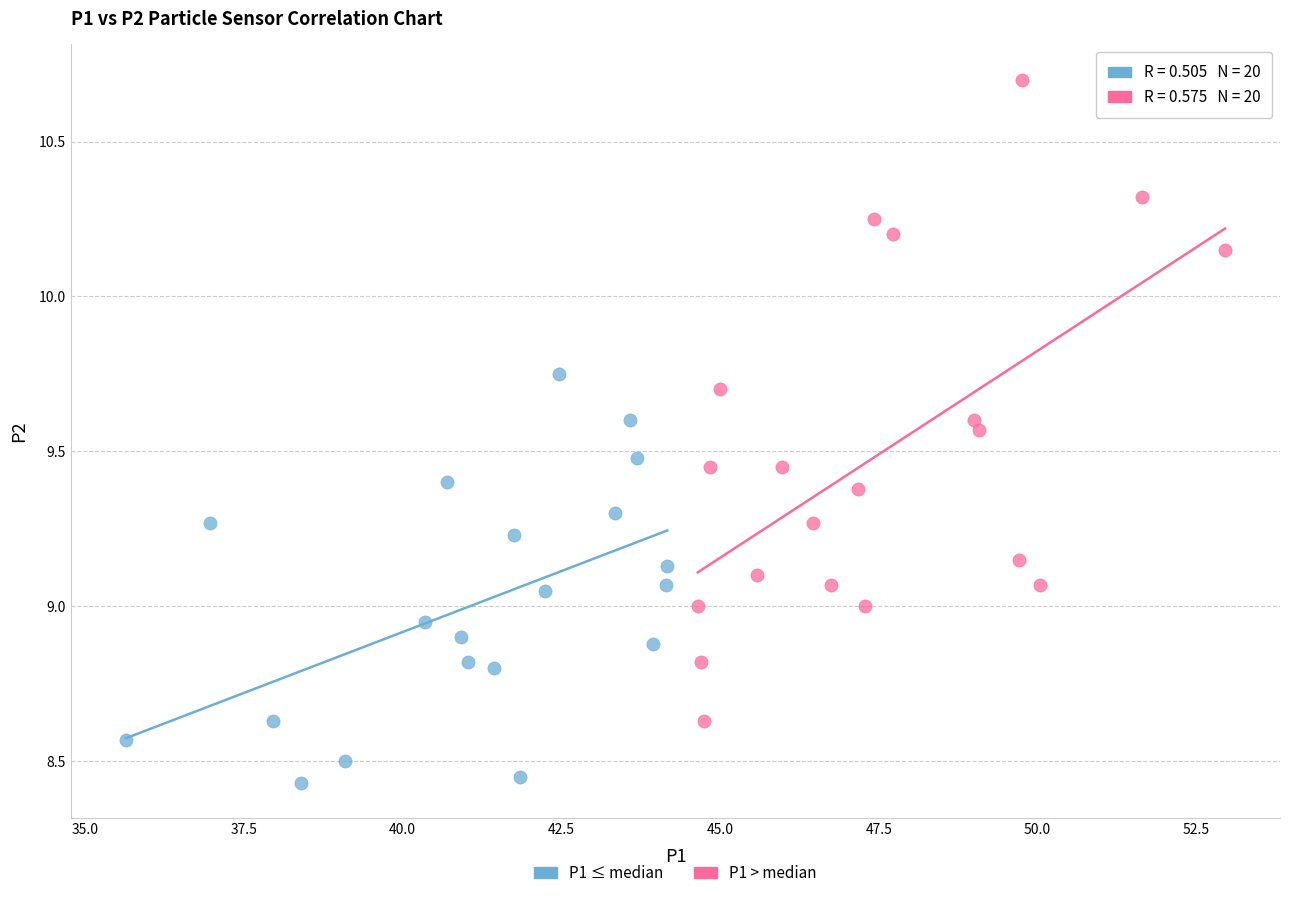

Which series contains the highest Y value?

P1 > median